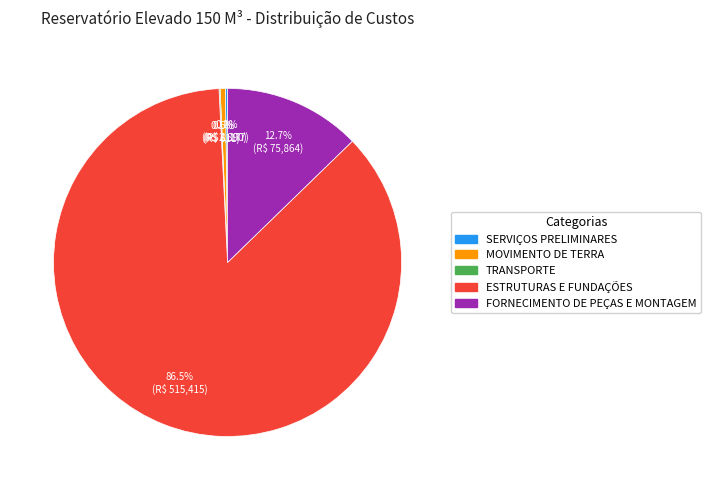

Is there a majority slice in this chart?

Yes